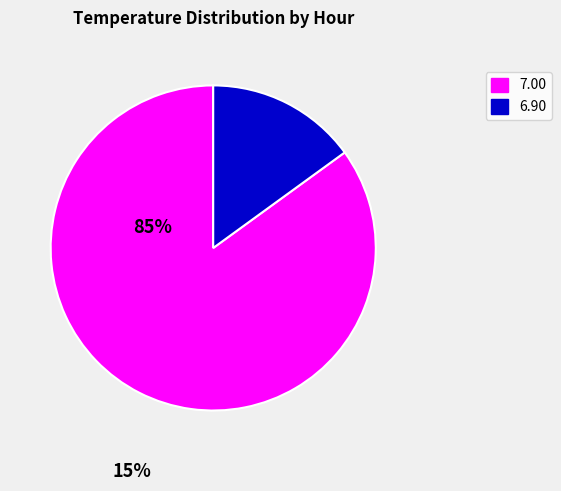

Does any single category account for the majority?

Yes